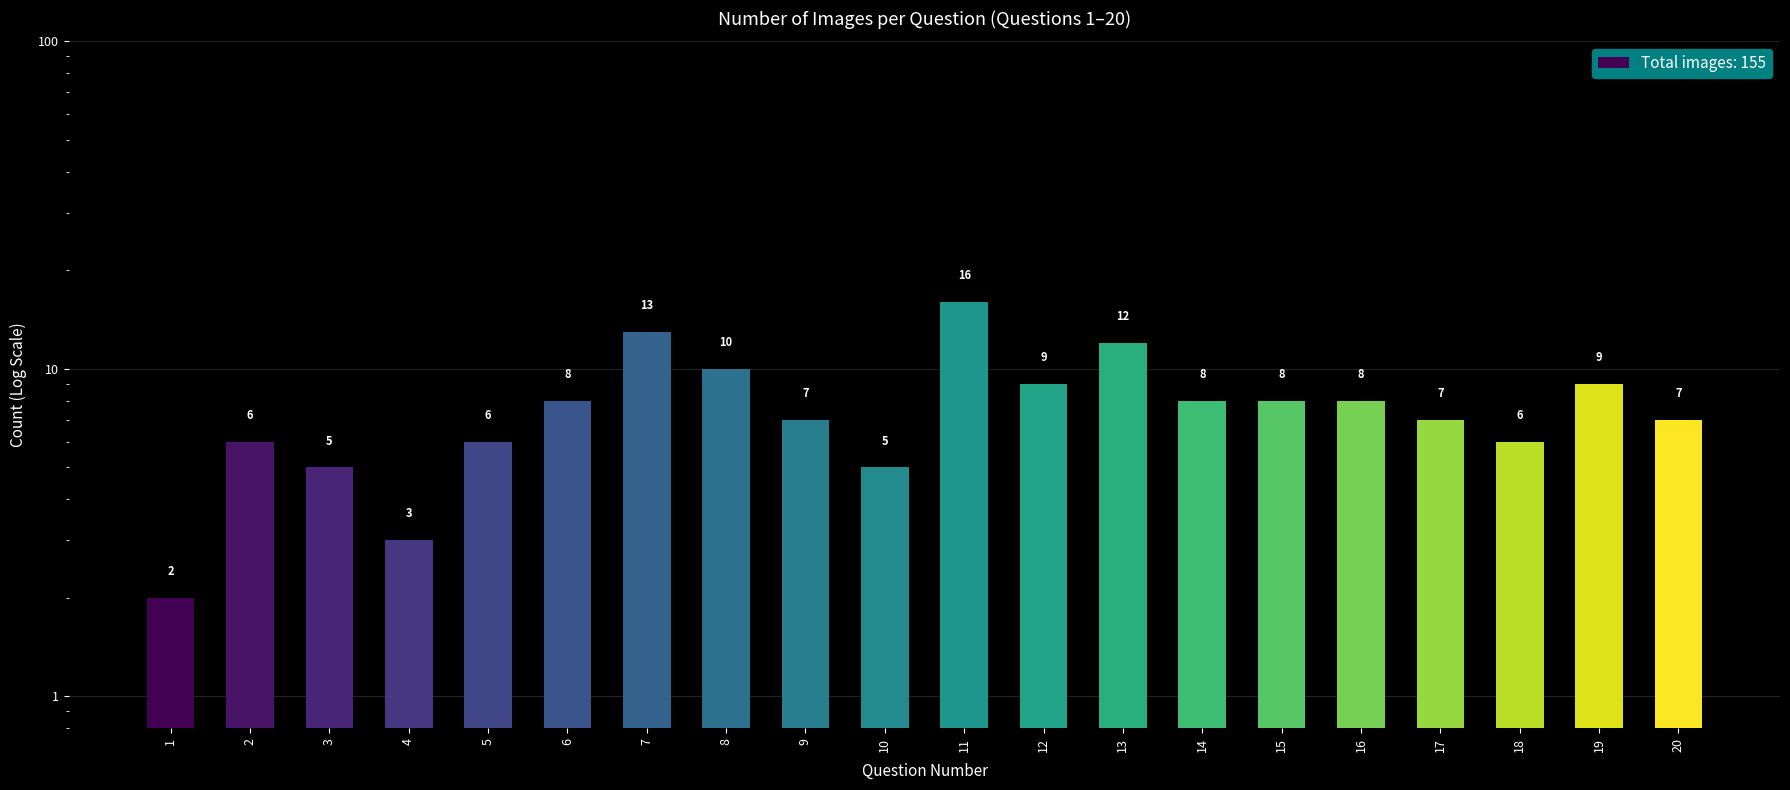

At which category is the sum across all series the highest?

11